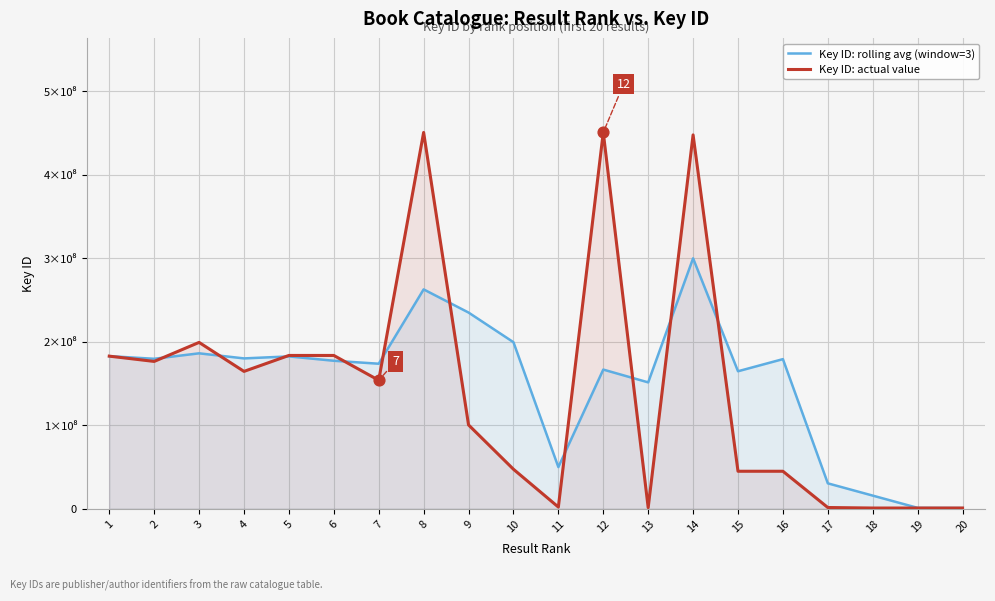

Which series reaches the minimum Y coordinate?

Key ID: actual value